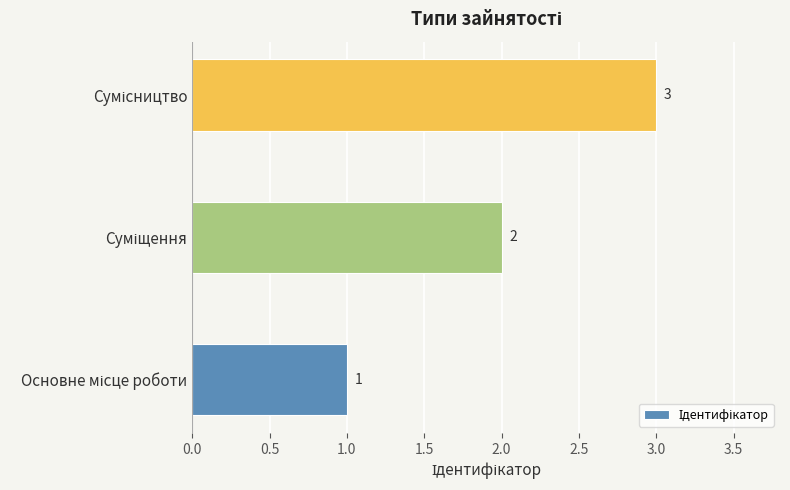

What is the maximum value shown in the chart?

3